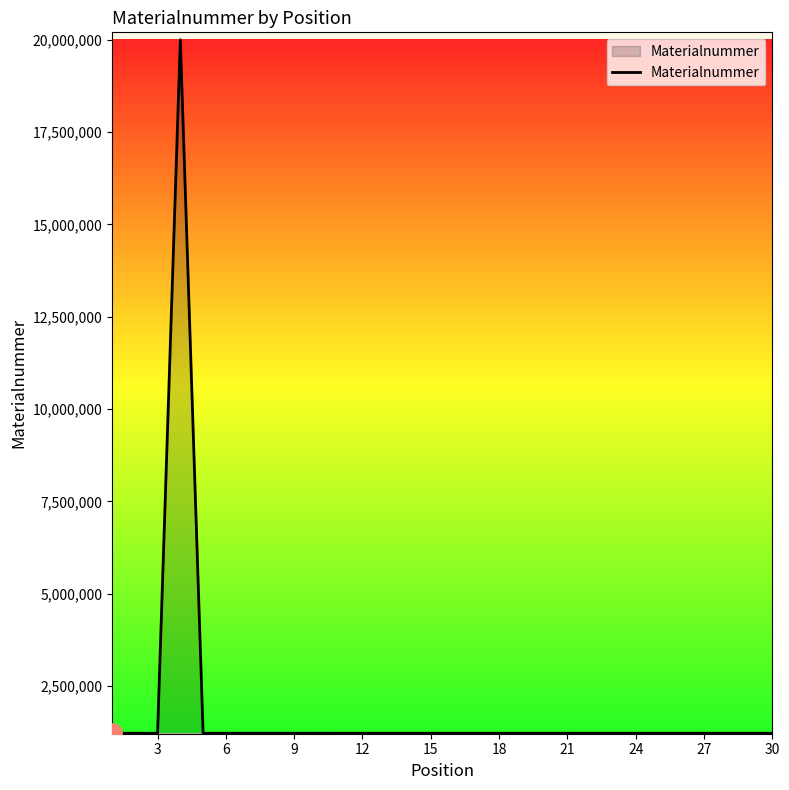

What is the difference between the maximum and minimum values?

18776444